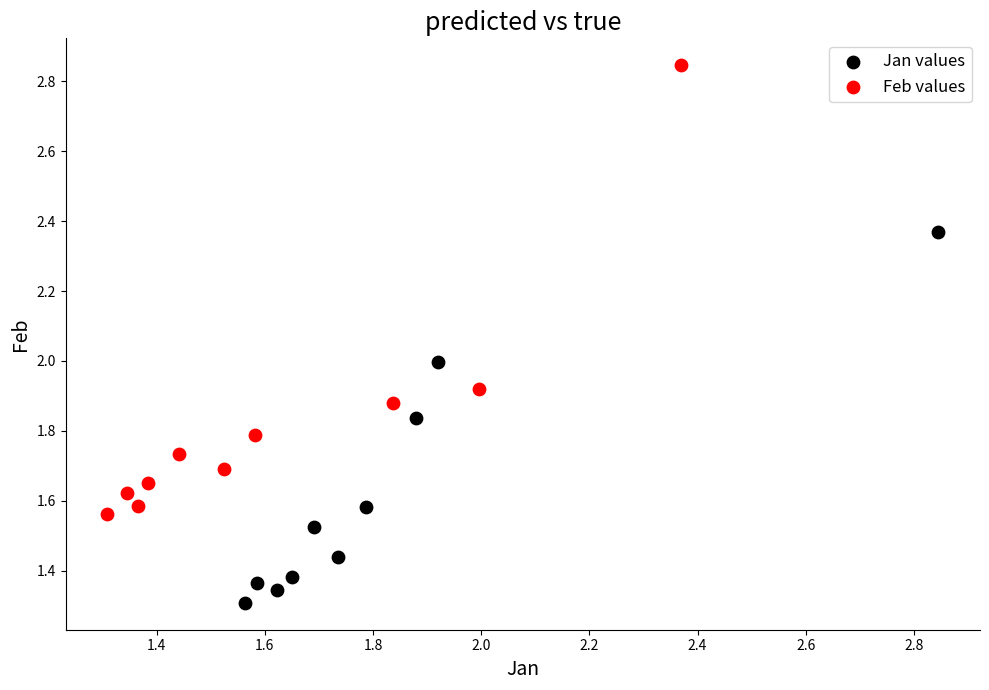

Which series reaches the maximum Y coordinate?

Feb values